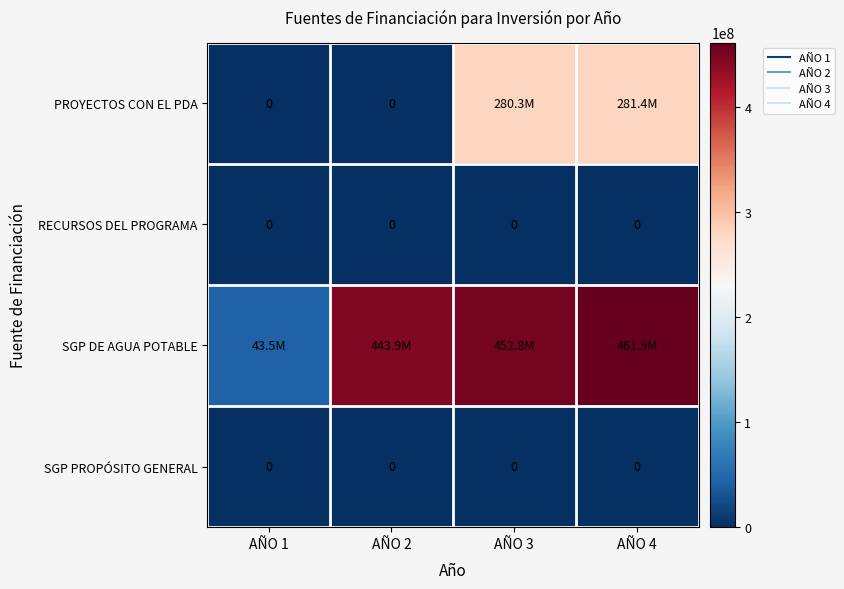

How many categories are shown in the chart?

4